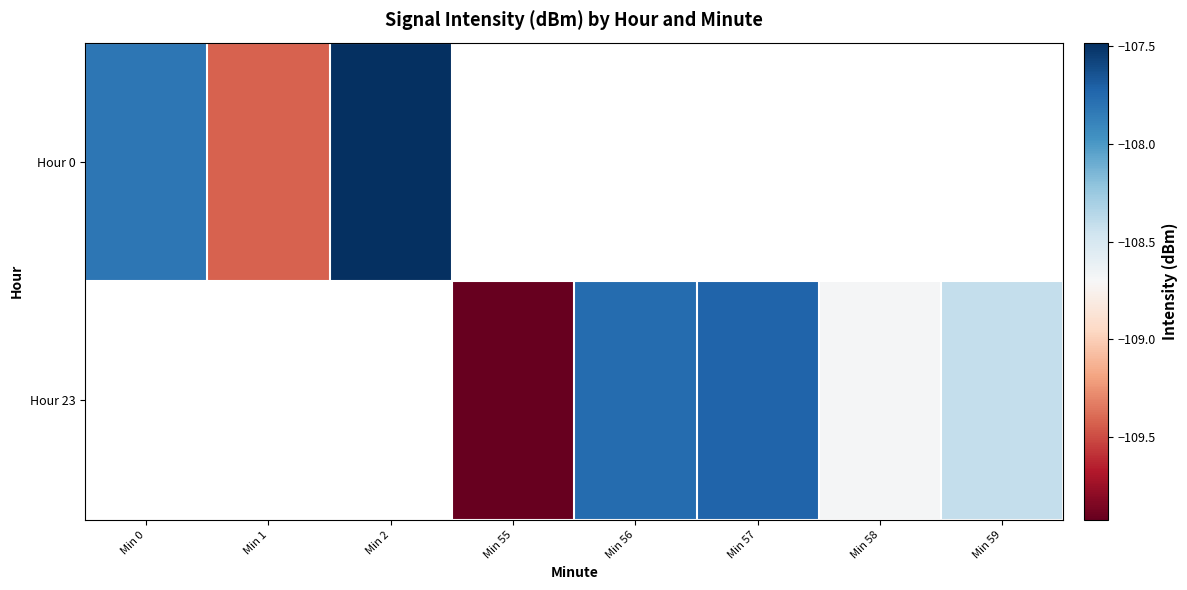

List the series in order of their peak value, highest first.

Hour 0, Hour 23